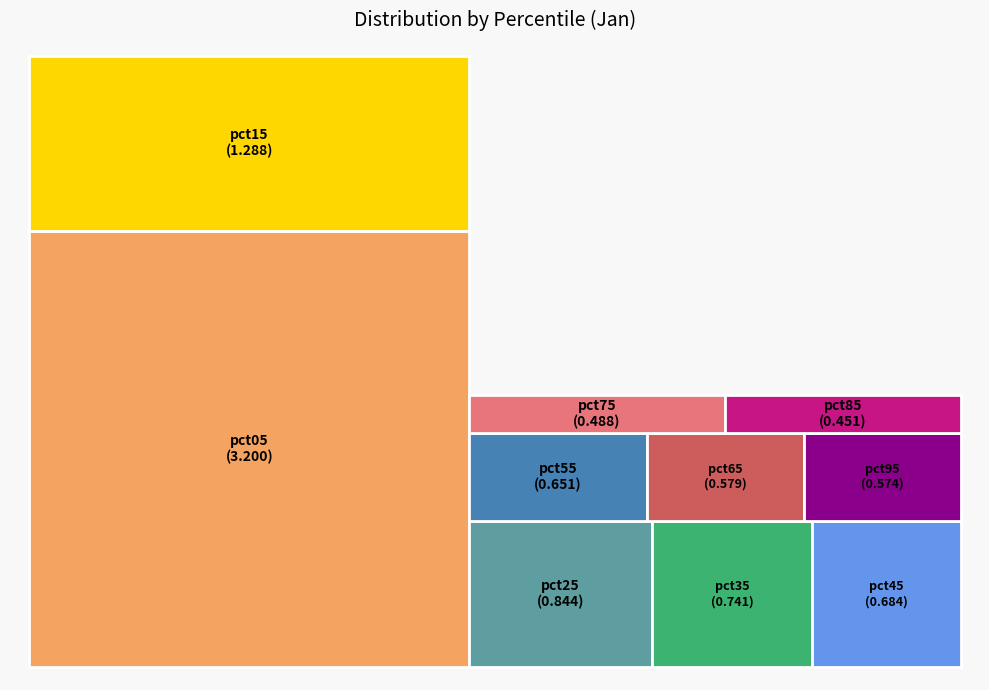

Rank the categories by value from highest to lowest.

pct05, pct15, pct25, pct35, pct45, pct55, pct65, pct95, pct75, pct85